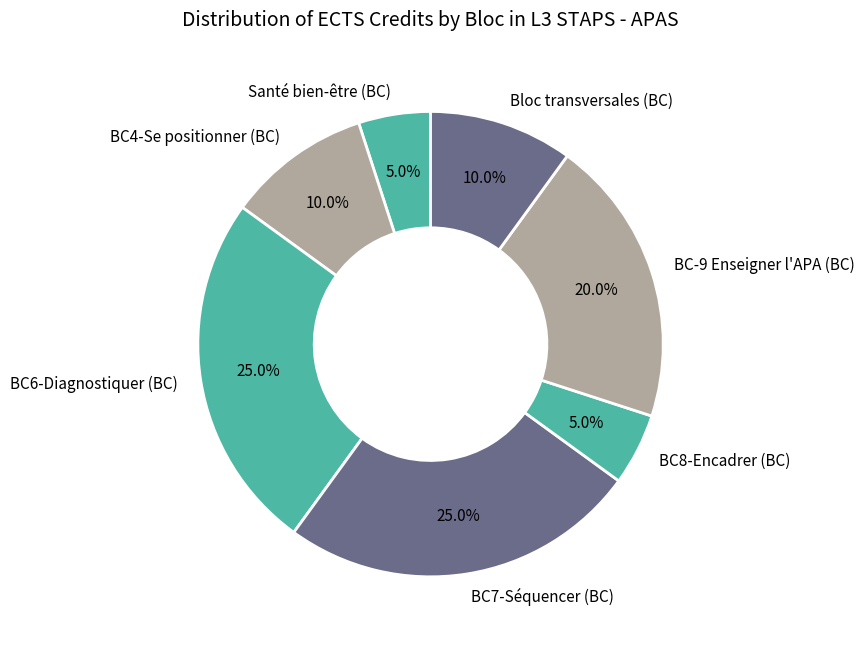

To the nearest percent, what is the difference between the BC6-Diagnostiquer (BC) and Santé bien-être (BC) slice percentages?

20%